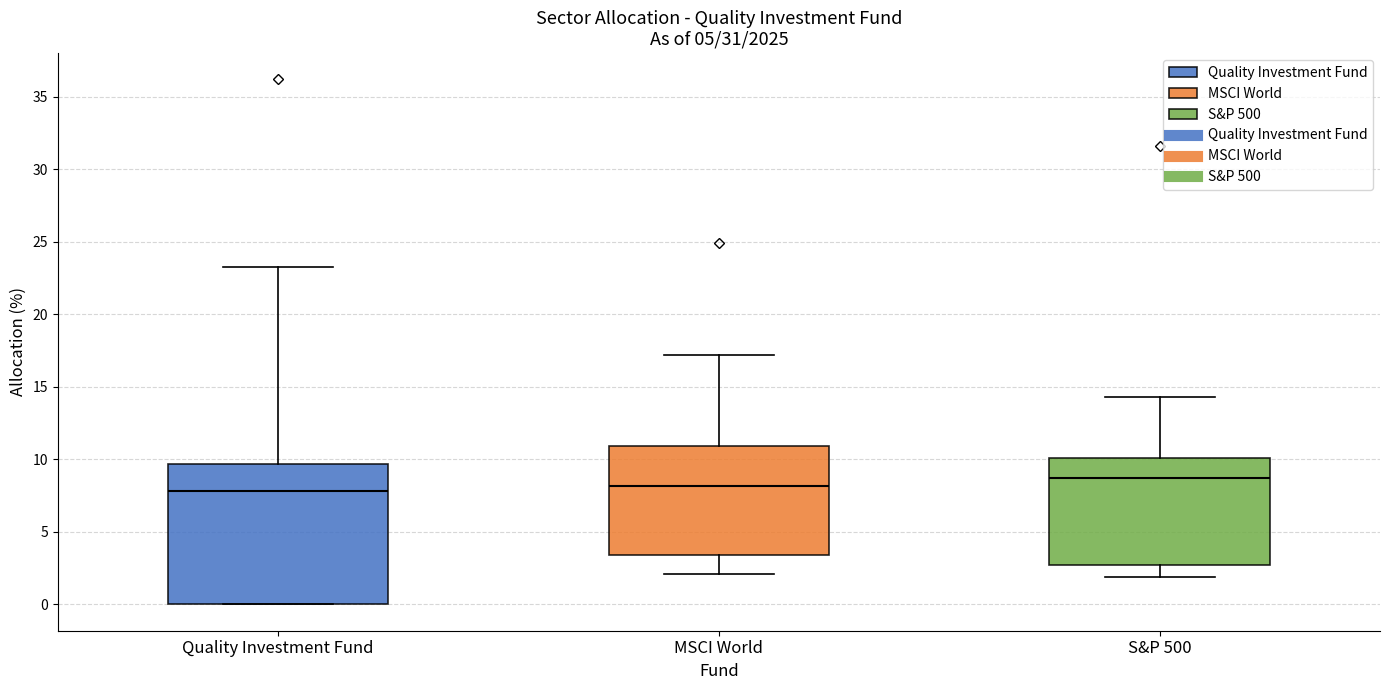

Which box's median line is the highest?

S&P 500